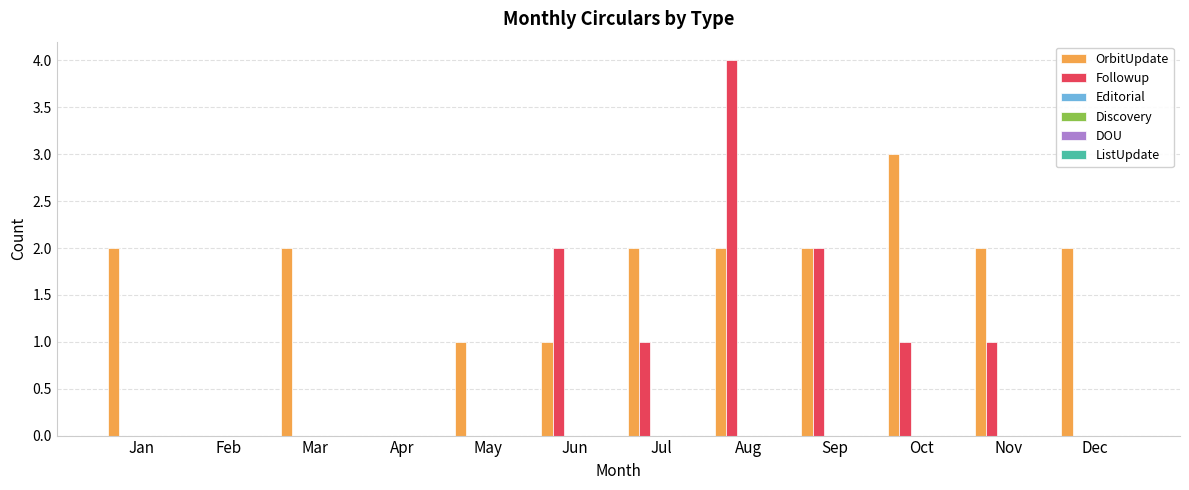

What is the sum of all OrbitUpdate values?

19